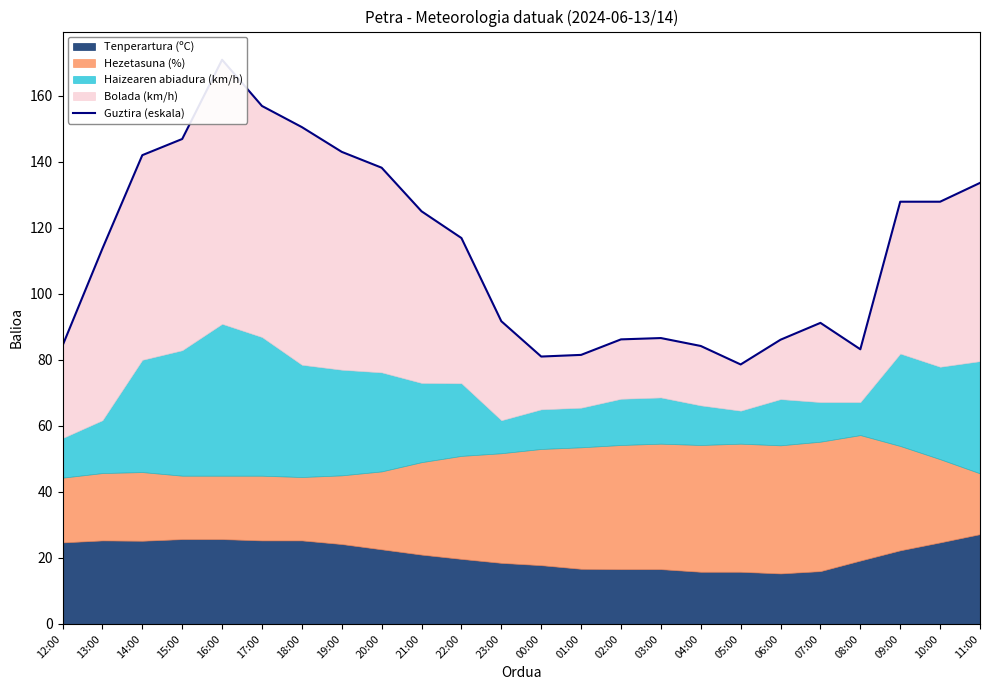

At which category does the data reach its first local peak?

16:00